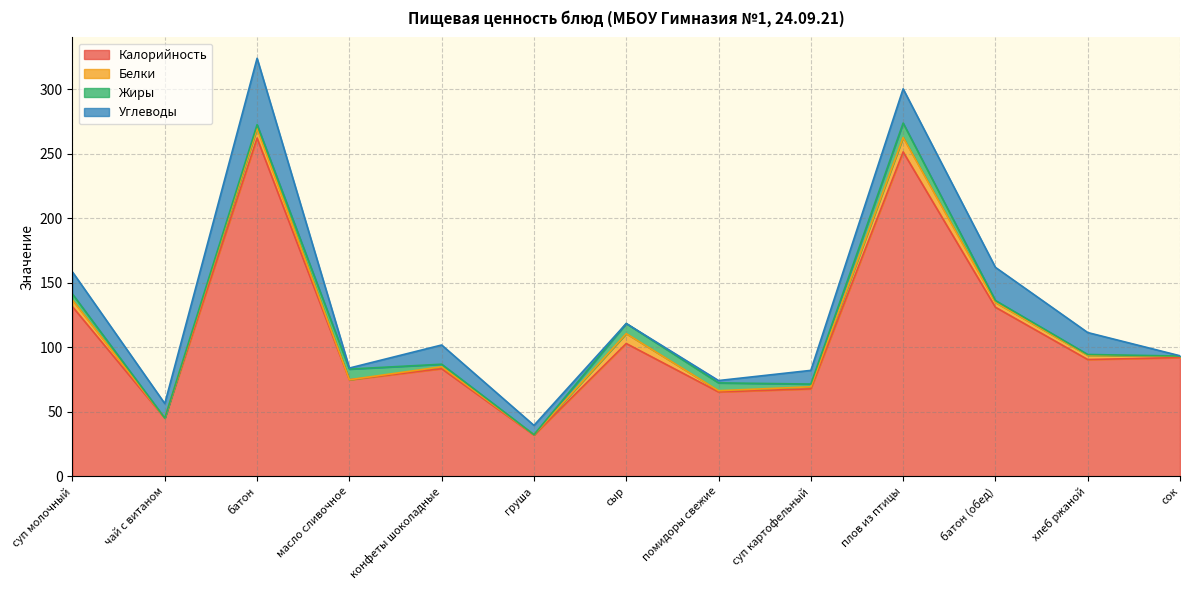

What is the average value of the Жиры series?

3.6